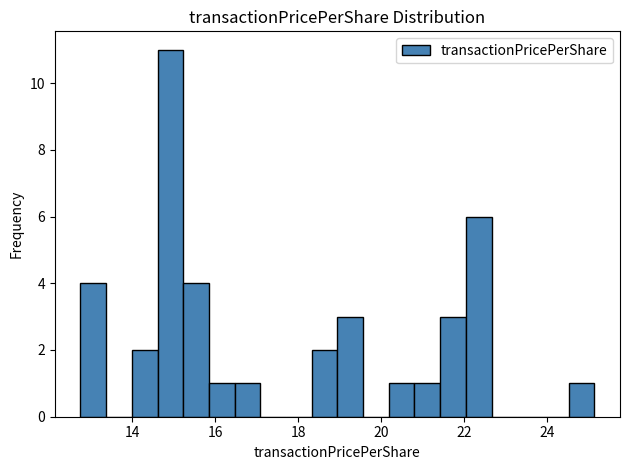

Around what value on the x-axis is the tallest bar? Give the approximate position of its centre, as read against the axis.

15.0